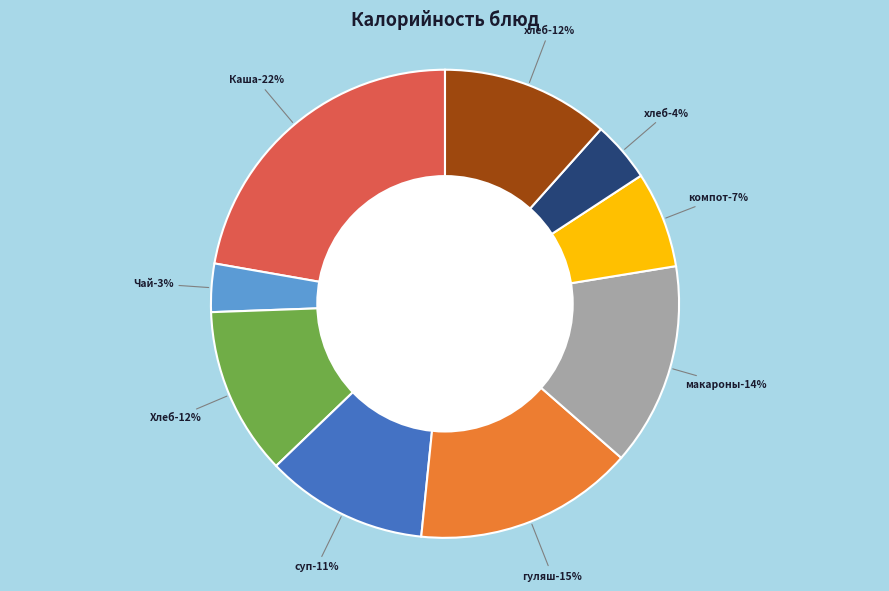

Combined, do Чай сахаром and суп картофельный на курином бульоне account for over 50%?

No